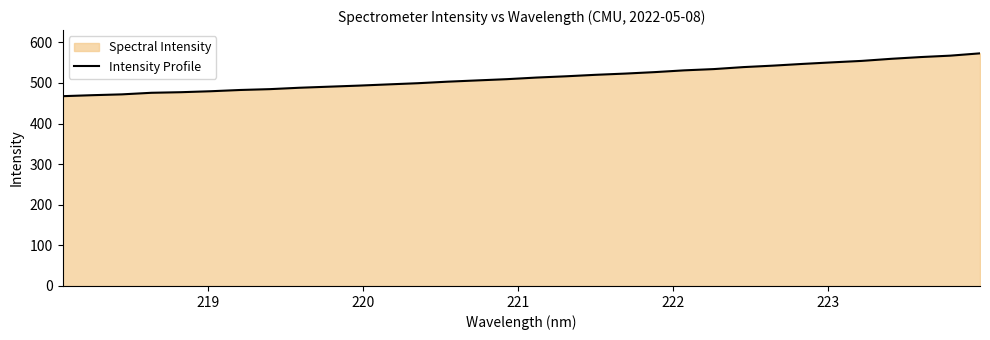

What is the minimum value shown in the chart?

467.3